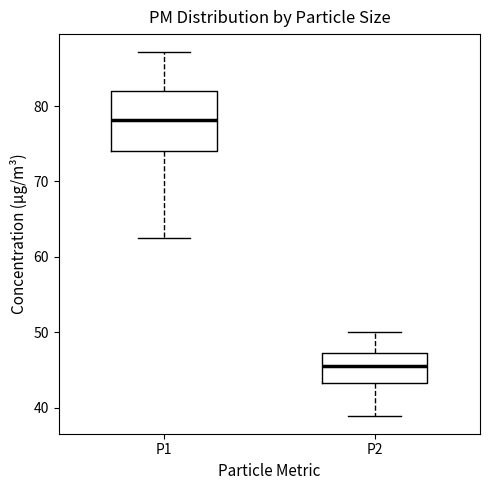

Reading left to right, read every box against the y-axis: the position of its median line, the range the box covers, and the ends of its whiskers. The values are not printed on the chart, so give them approximately, as read against the axis.

P1: median 78, box 74 to 82, whiskers 62 to 87
P2: median 45, box 43 to 47, whiskers 39 to 50